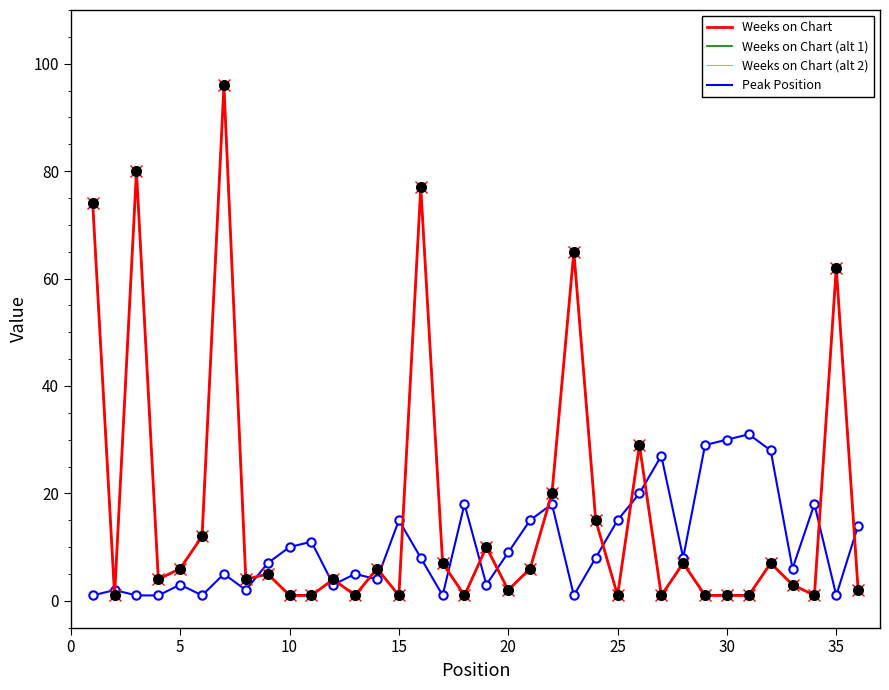

Is this an area chart (filled region under the line)?

No